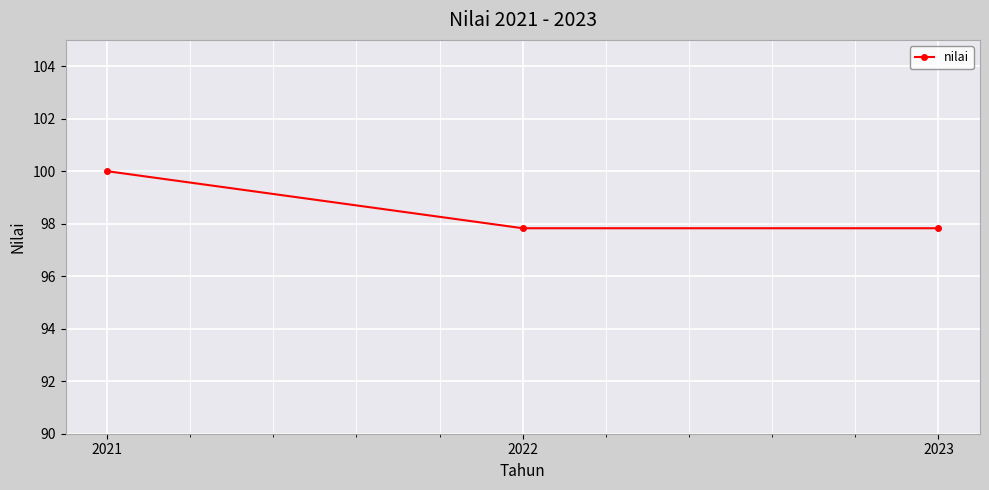

What is the value of the 1st point from the left?

100.0